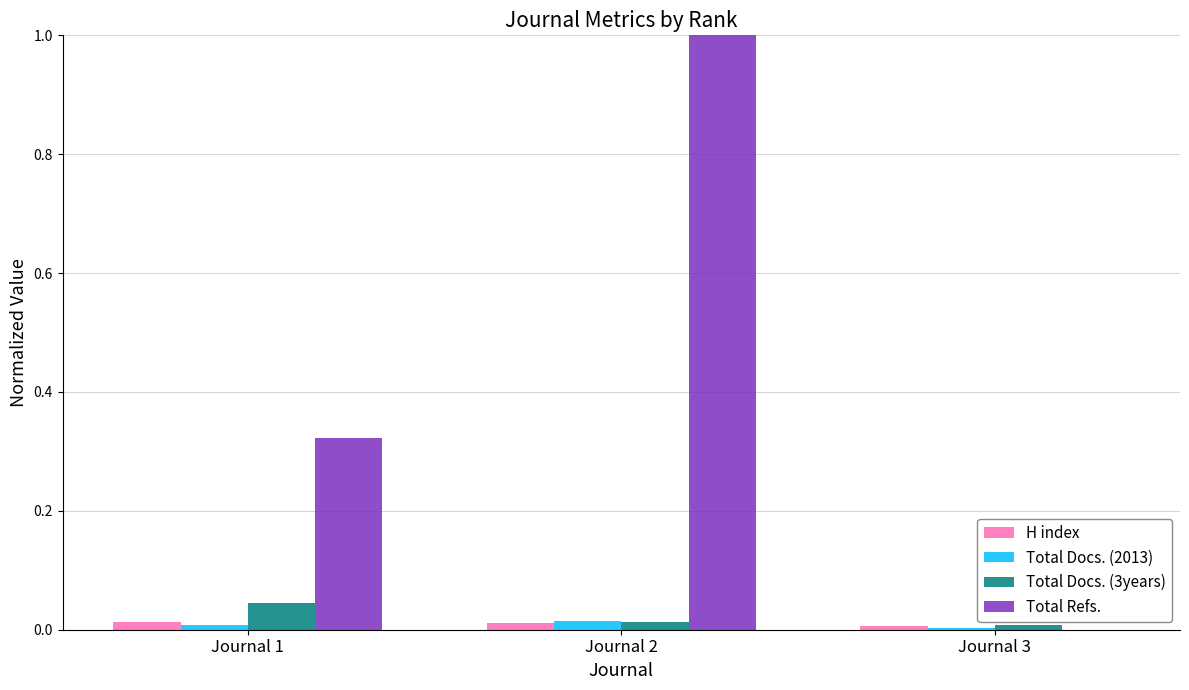

At which category is the sum across all series the highest?

Journal 2